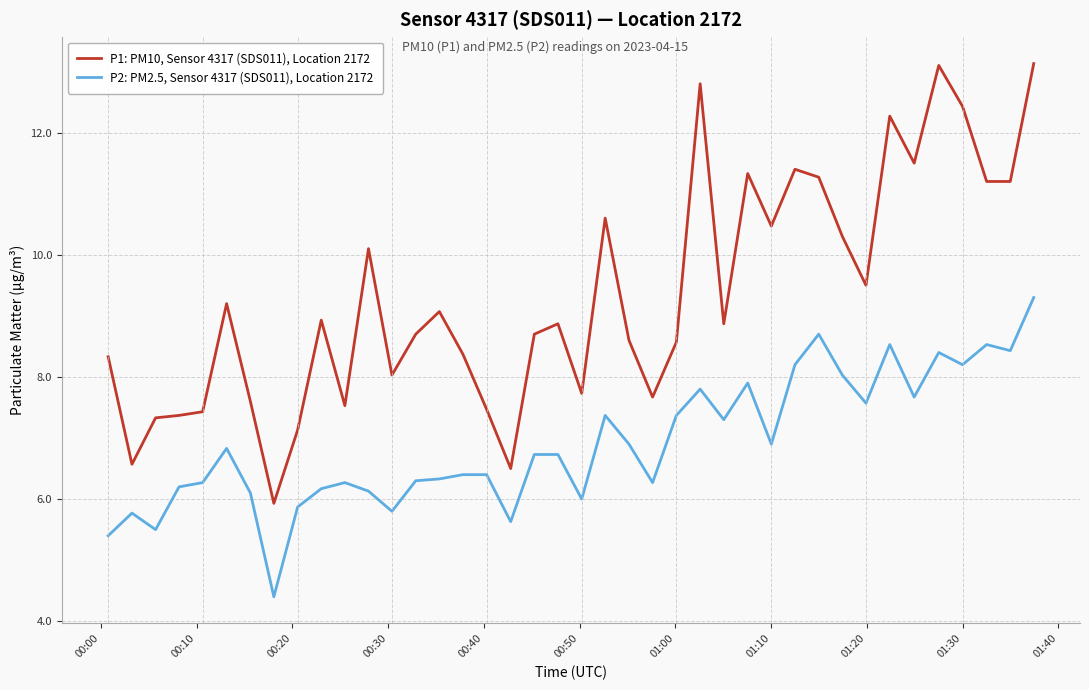

Which series has the widest spread of values?

P1: PM10, Sensor 4317 (SDS011), Location 2172